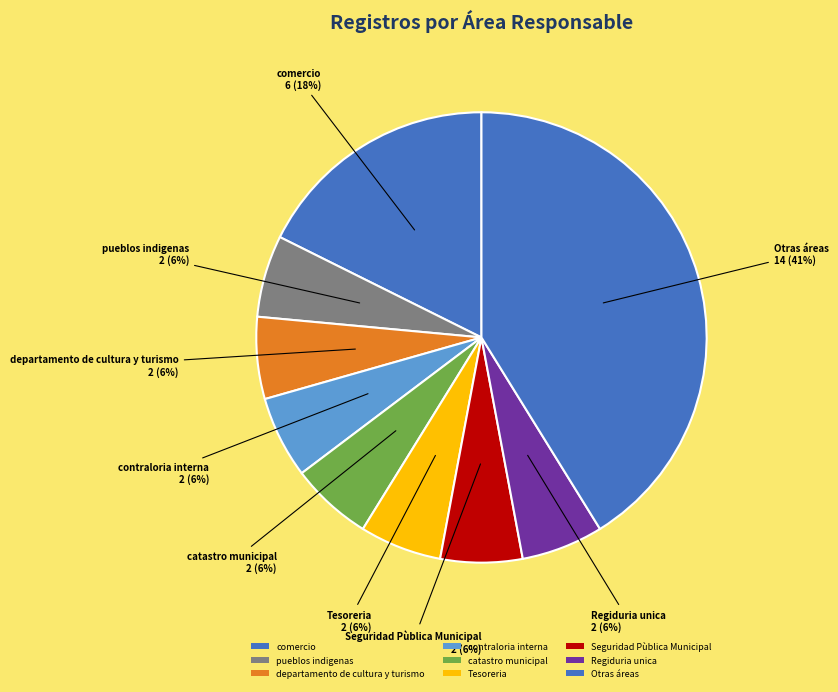

How many segments does this pie chart have?

9